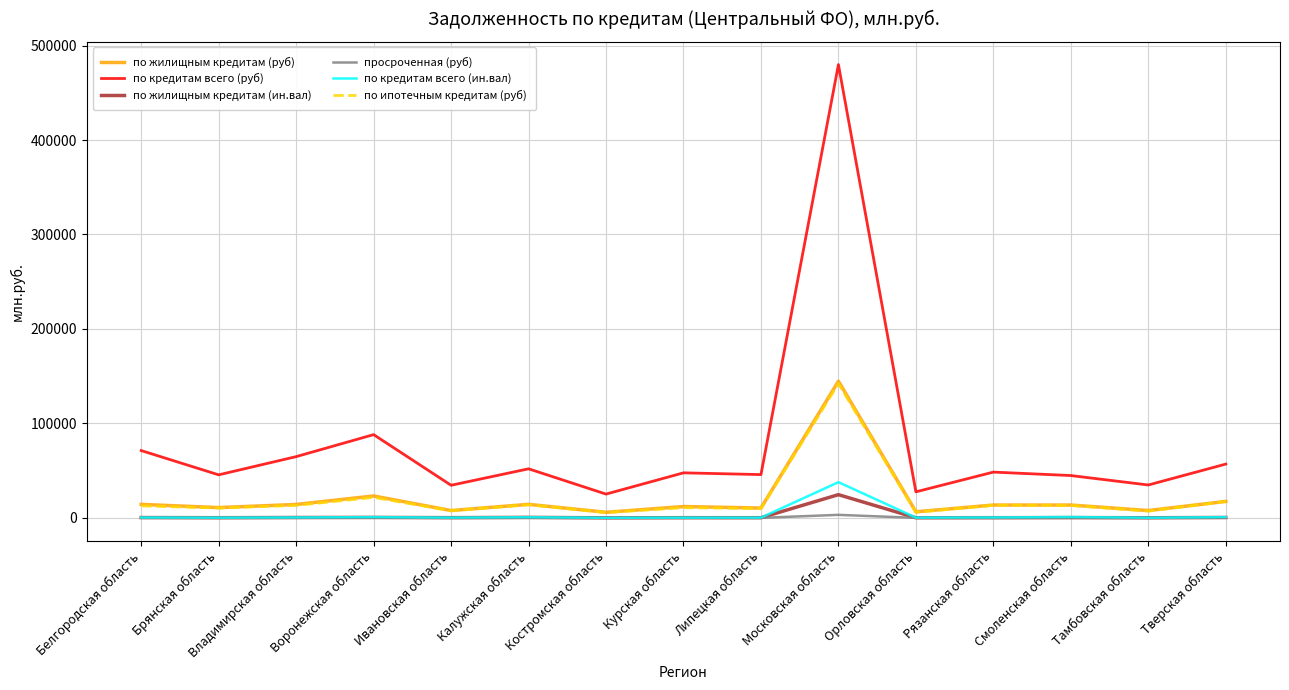

What are all the series names shown in the legend?

по жилищным кредитам (руб), по кредитам всего (руб), по жилищным кредитам (ин.вал), просроченная (руб), по кредитам всего (ин.вал), по ипотечным кредитам (руб)